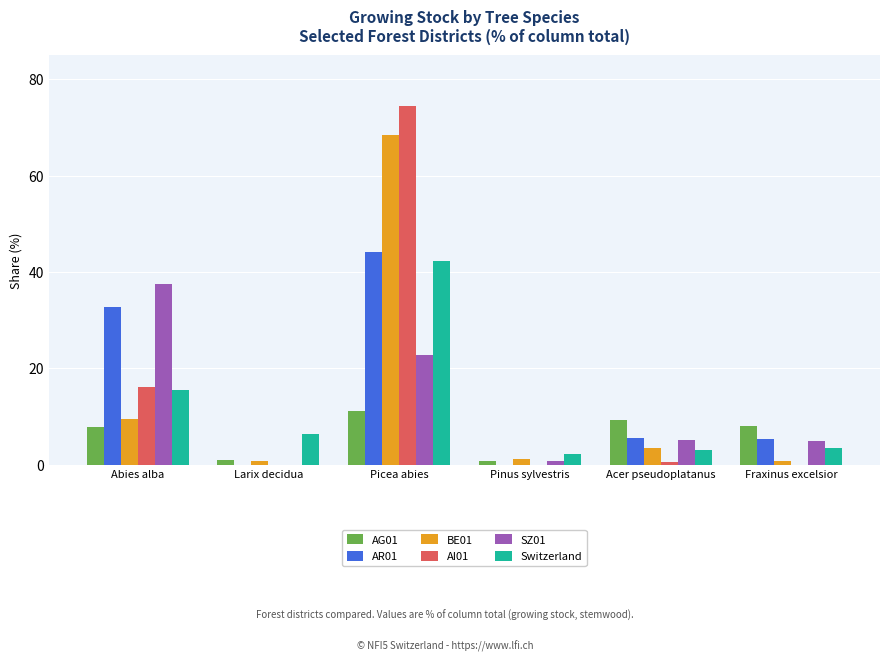

What is the total value across all series at Larix decidua?

8.2